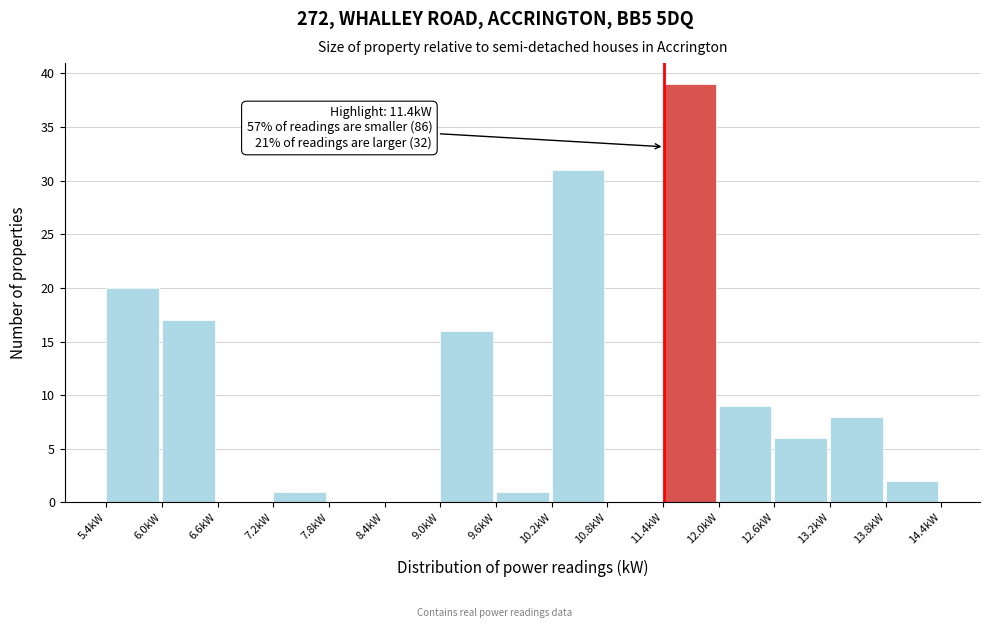

Over which range of the x-axis is the bar tallest?

11.4 to 12.0